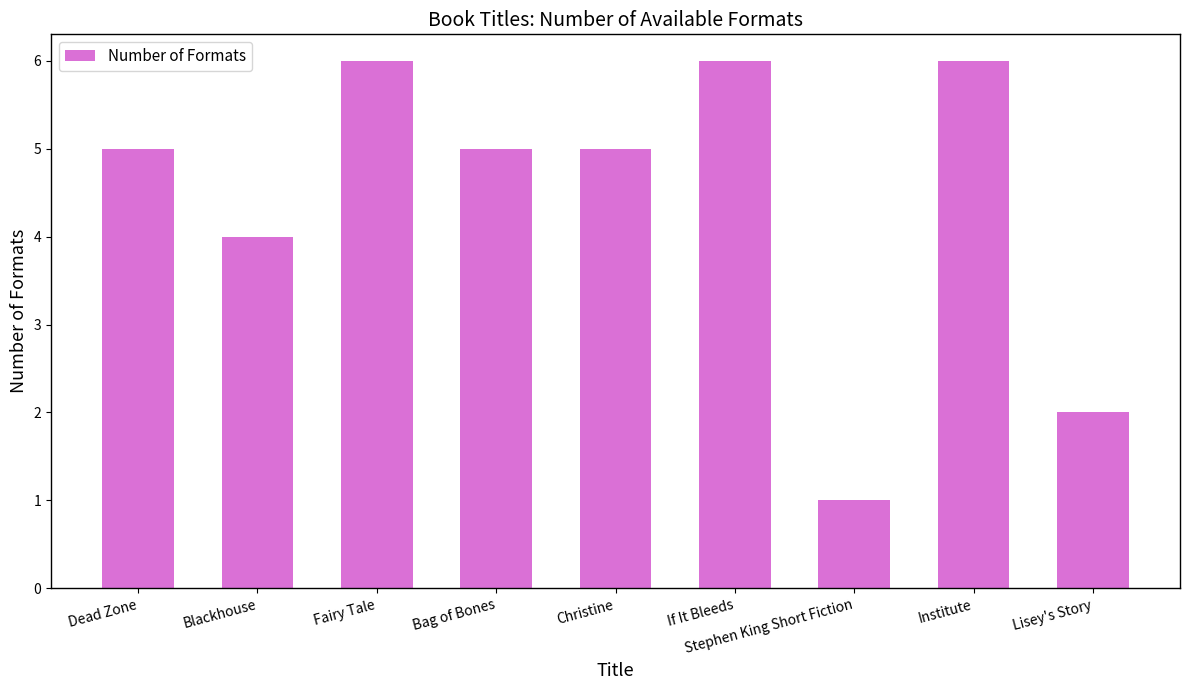

Does the chart contain any negative values?

No